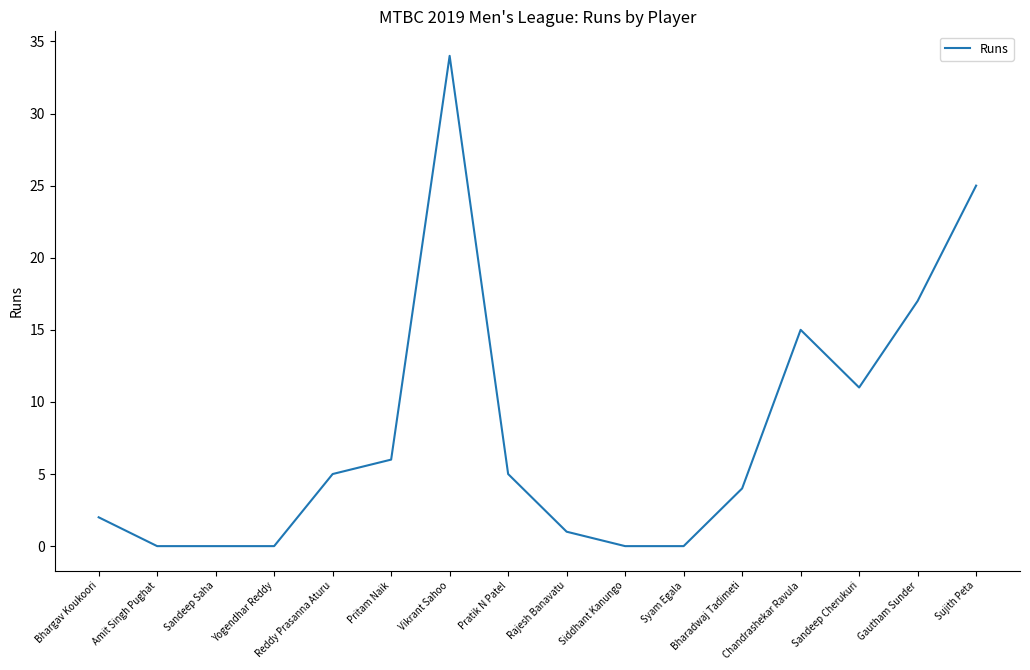

What position from the left is Sandeep Cherukuri?

14